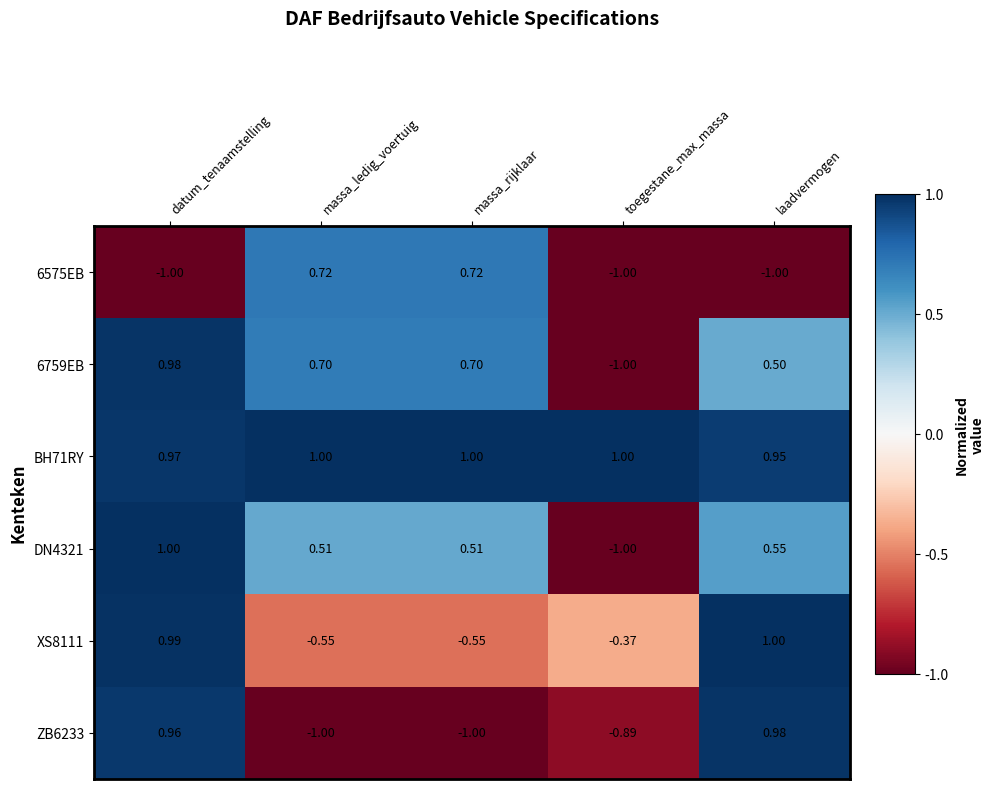

Count the number of categories in the chart.

5